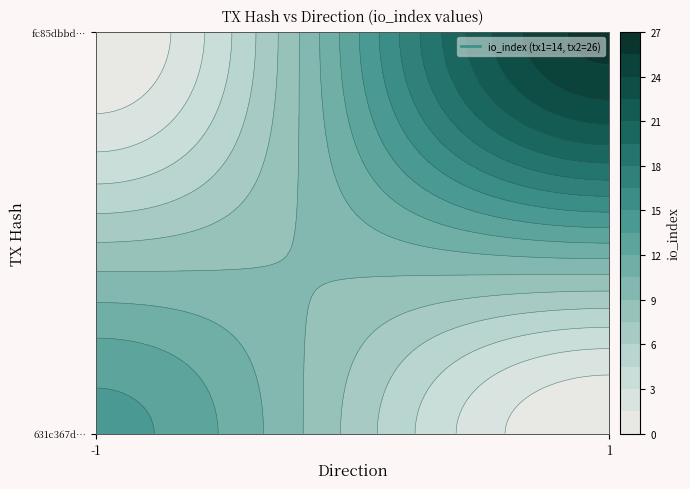

What is the sum of all 631c367db922ee3fac06f28b499739d571e4dd8 values?

13